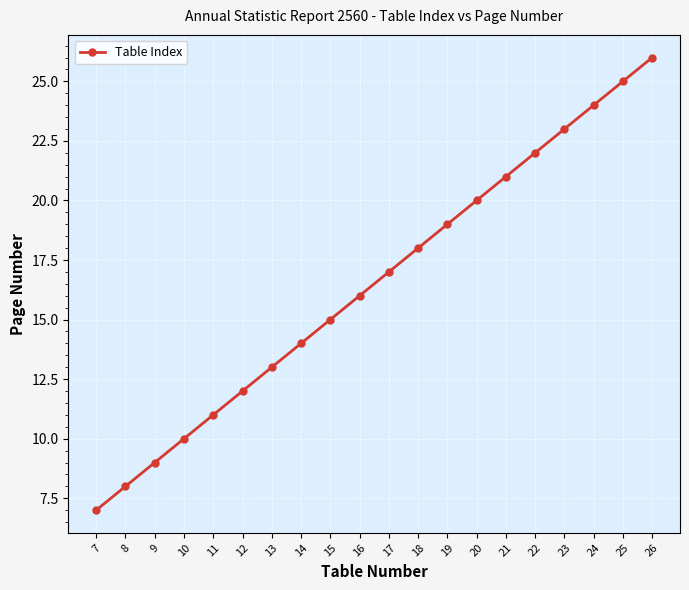

What is the greatest value displayed?

26